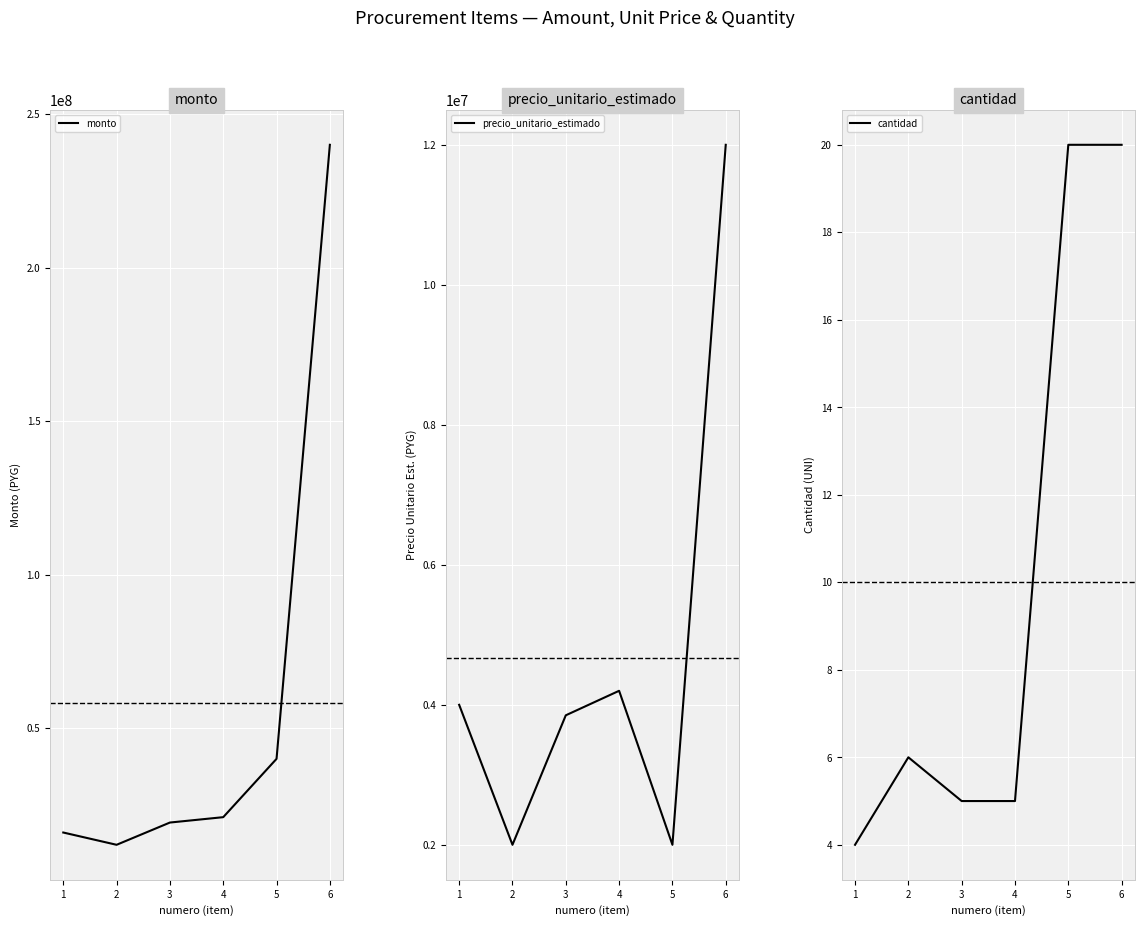

At how many categories does at least one series exceed 65528452?

1